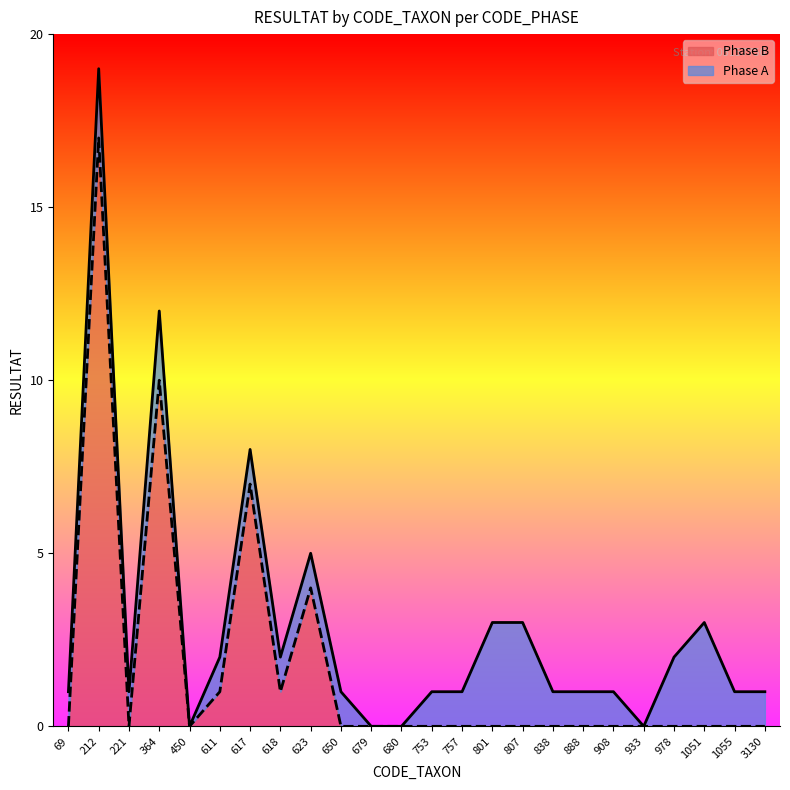

Rank the categories by value from highest to lowest.

212, 364, 617, 623, 611, 618, 69, 221, 450, 650, 679, 680, 753, 757, 801, 807, 838, 888, 908, 933, 978, 1051, 1055, 3130